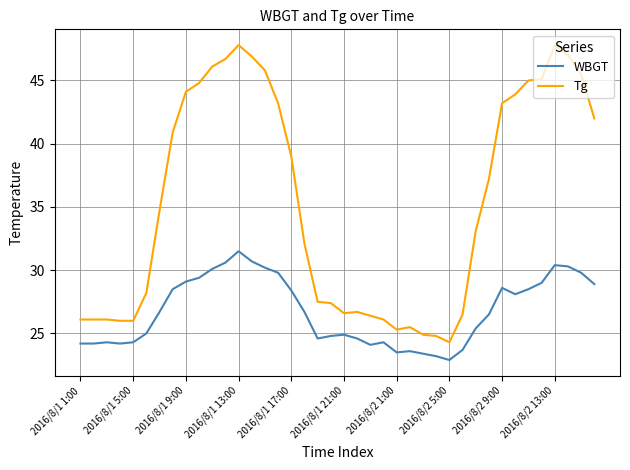

True or false: WBGT and Tg cross at least once.

False